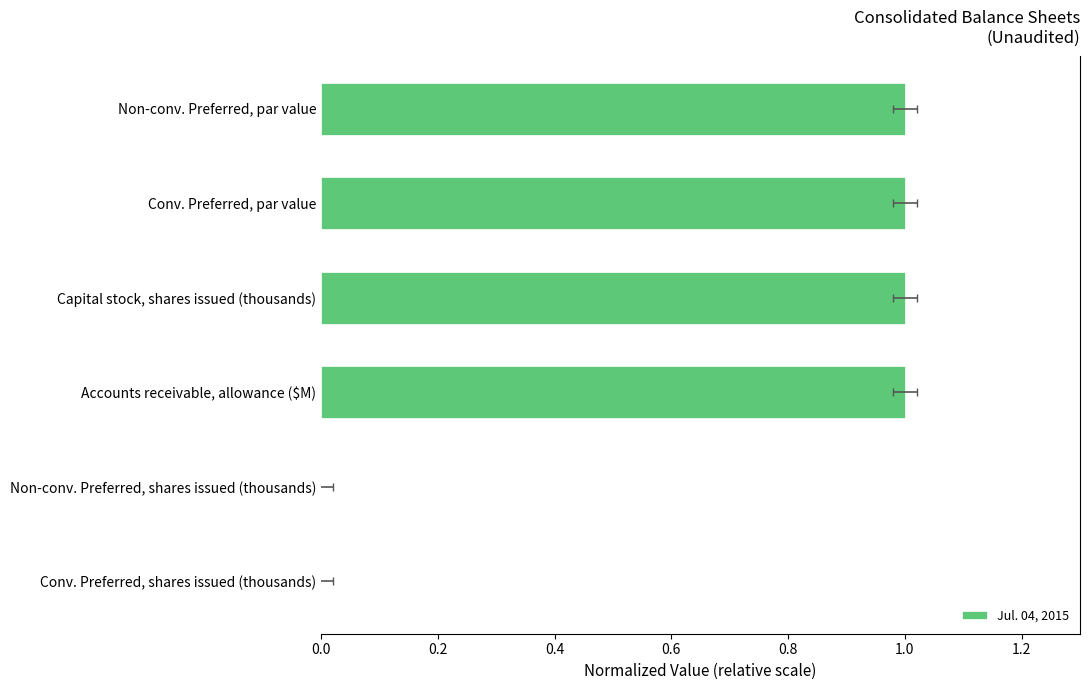

Count the number of categories in the chart.

6